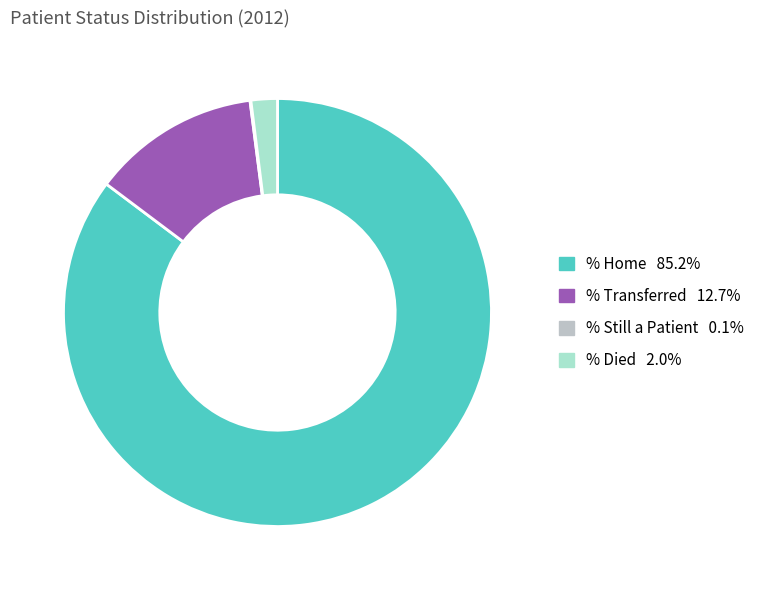

Does any single category account for the majority?

Yes